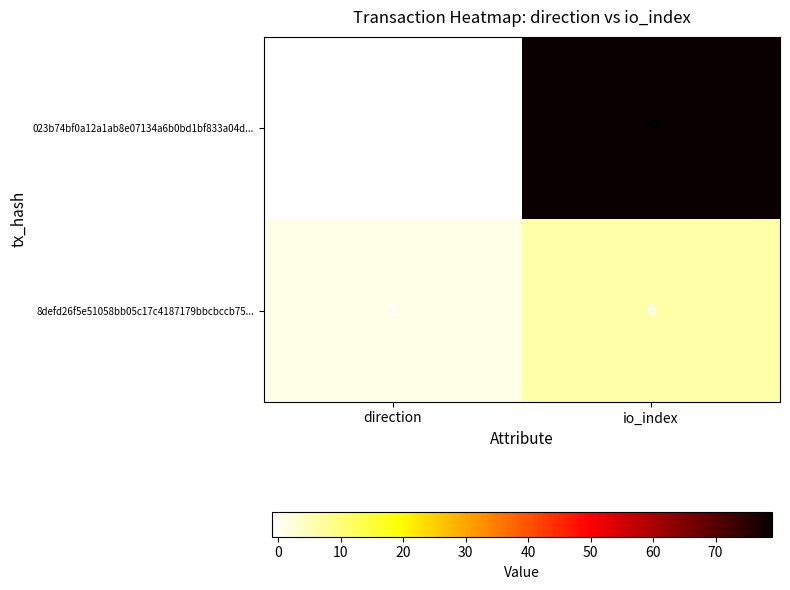

Which category has the highest value in the 023b74bf0a12a1ab8e07134a6b0bd1bf833a04d... series?

io_index